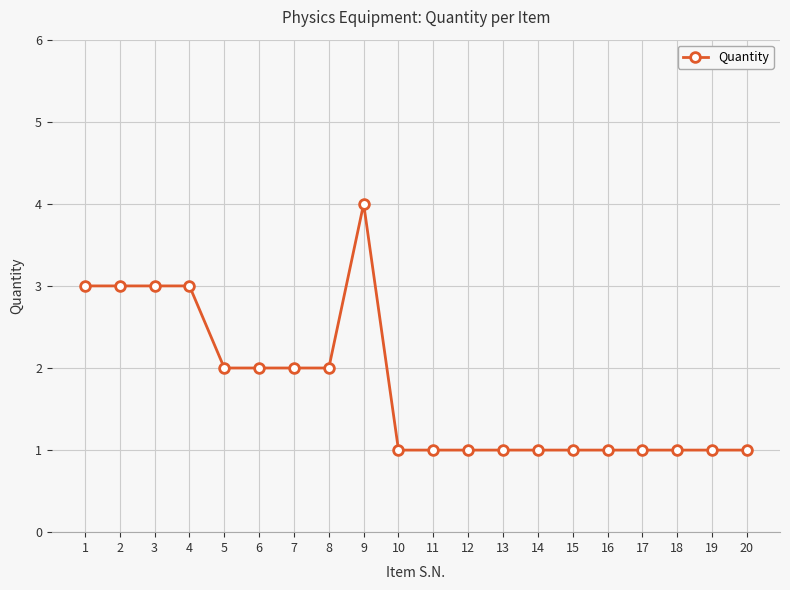

At which category does the chart reach its peak across all series?

9